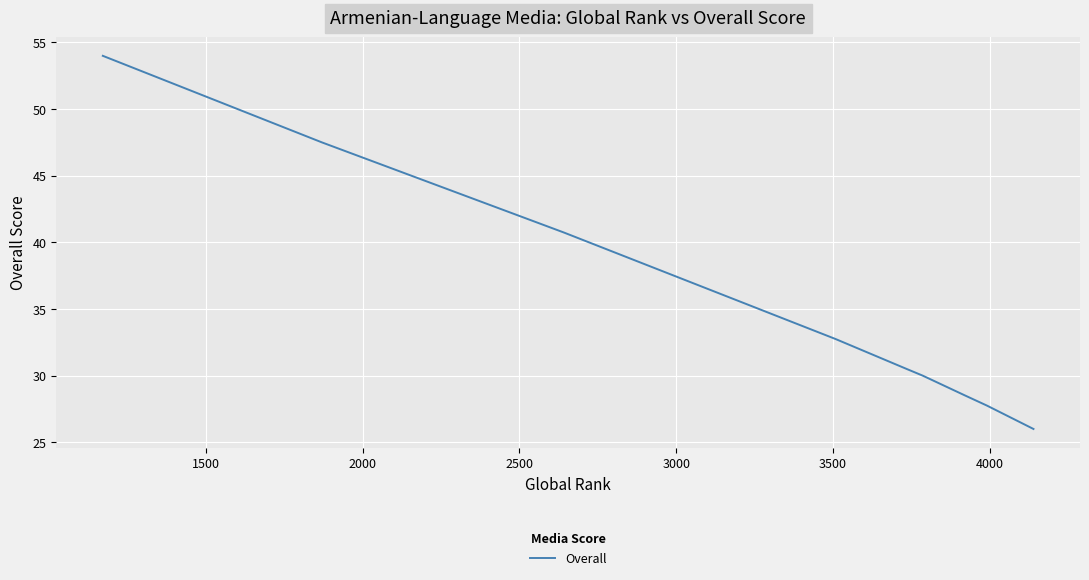

What is the minimum value shown in the chart?

26.0